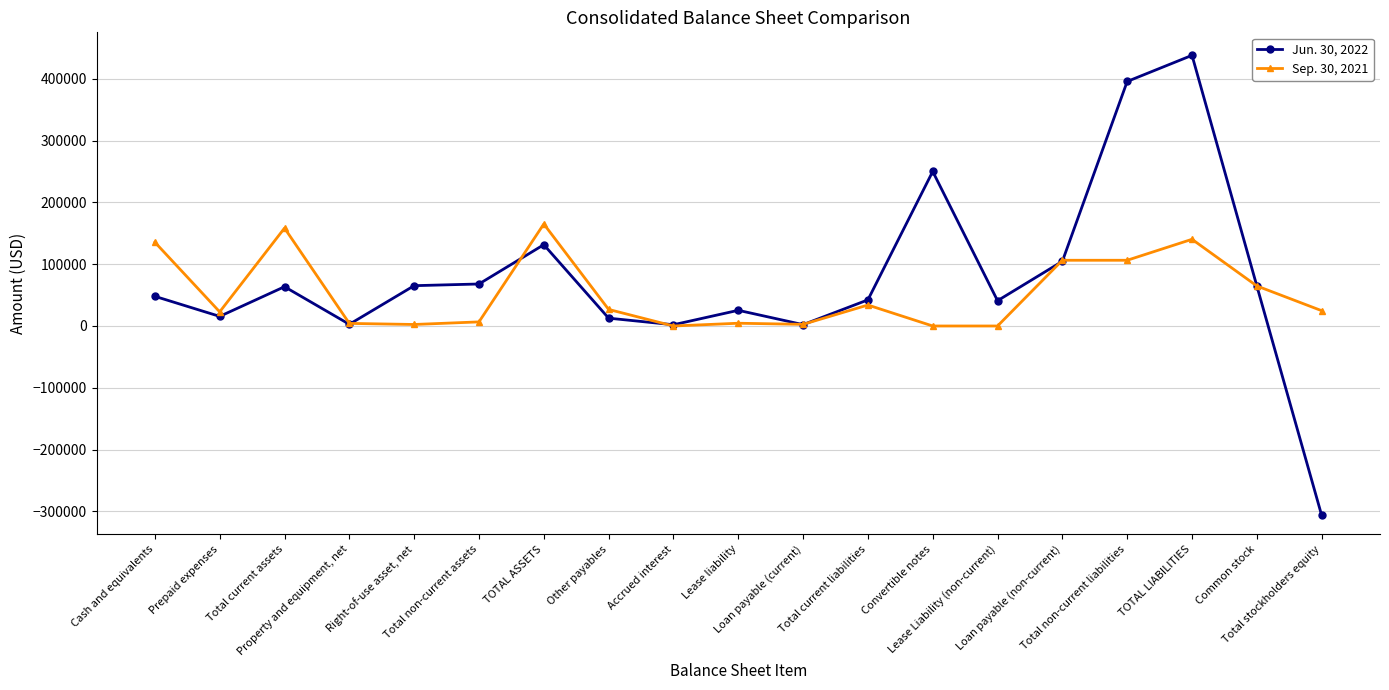

Between Lease liability and Total stockholders equity, which series saw the biggest shift?

Jun. 30, 2022